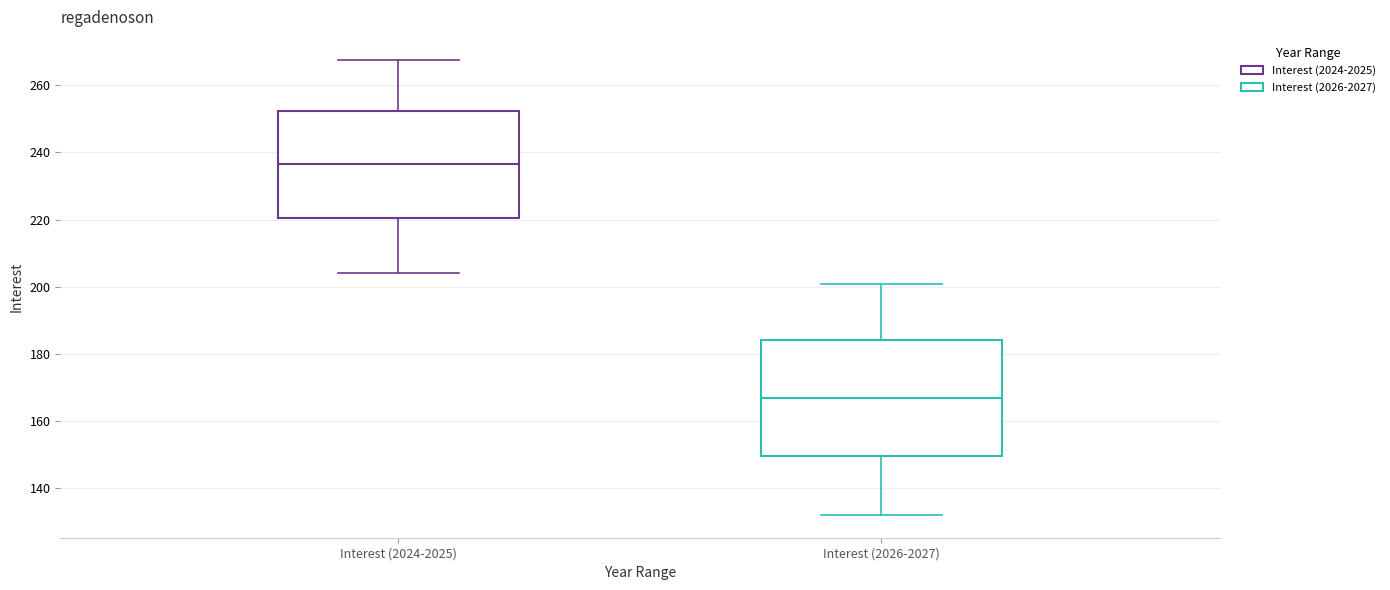

Which box has the highest median line?

Interest (2024-2025)